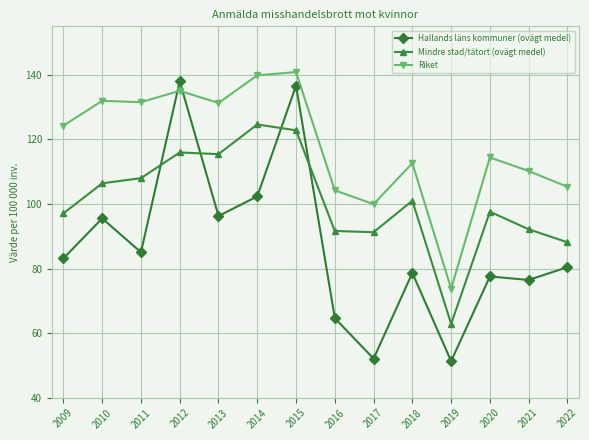

At which category is the sum across all series the highest?

2015